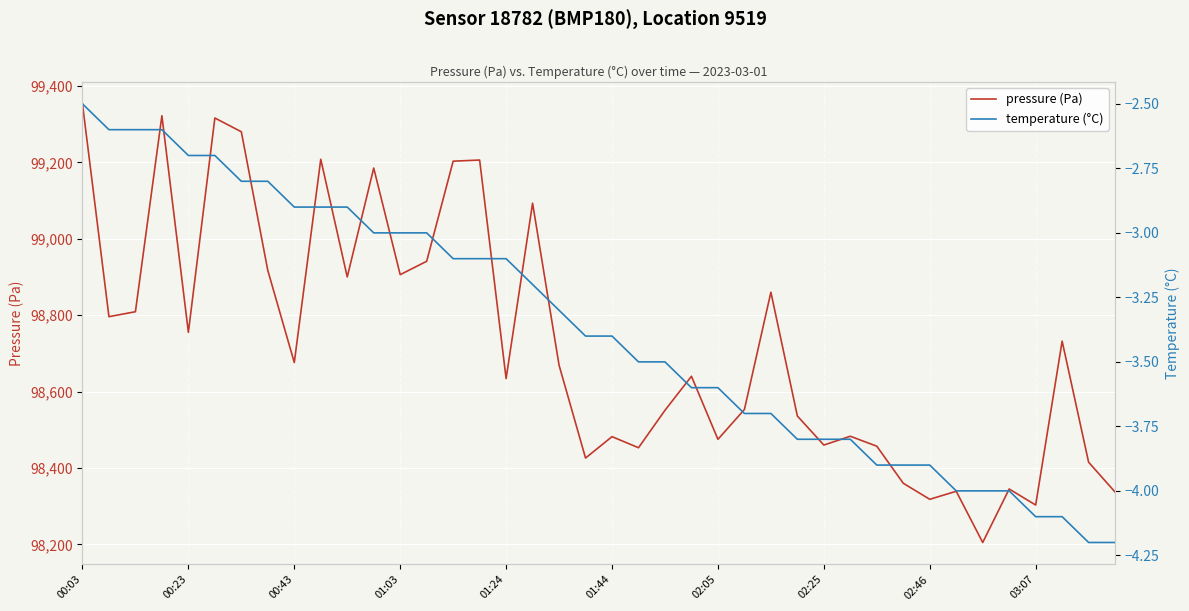

In pressure (Pa), how many points are lower than both neighbors (excluding endpoints)?

13